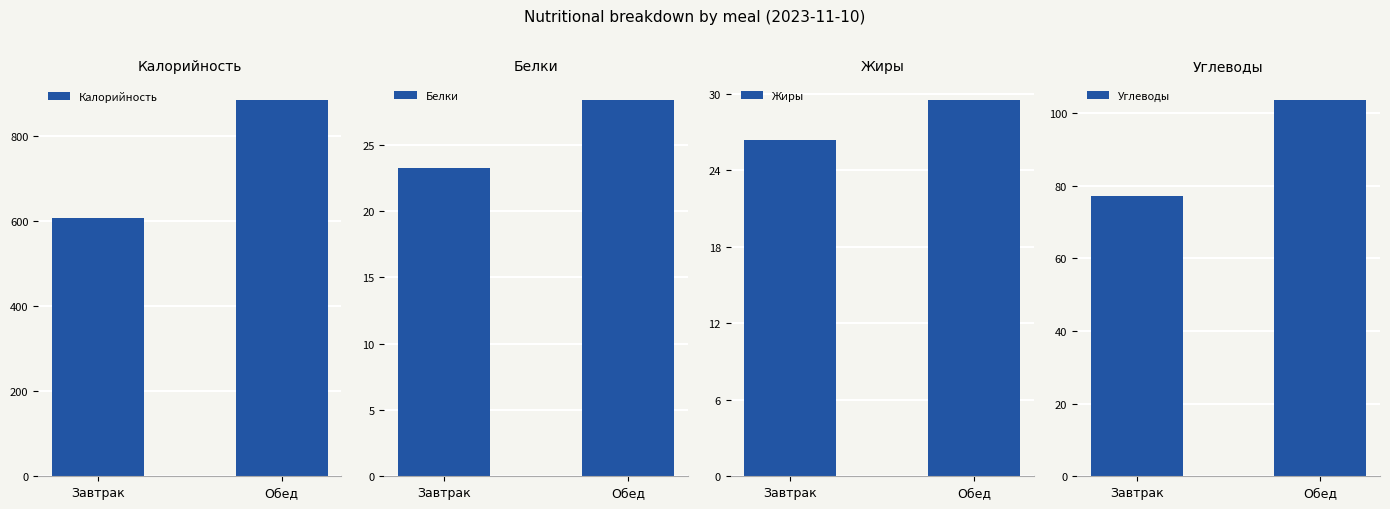

What is the sum of the Калорийность values at Обед and Завтрак?

1493.6